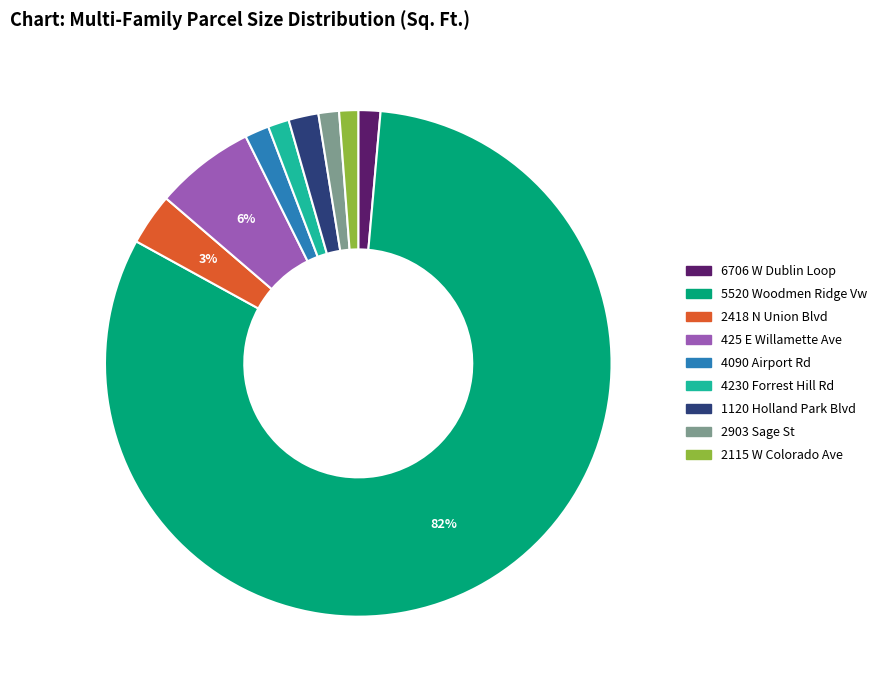

Do 4090 Airport Rd and 4230 Forrest Hill Rd together represent more than half of the pie?

No